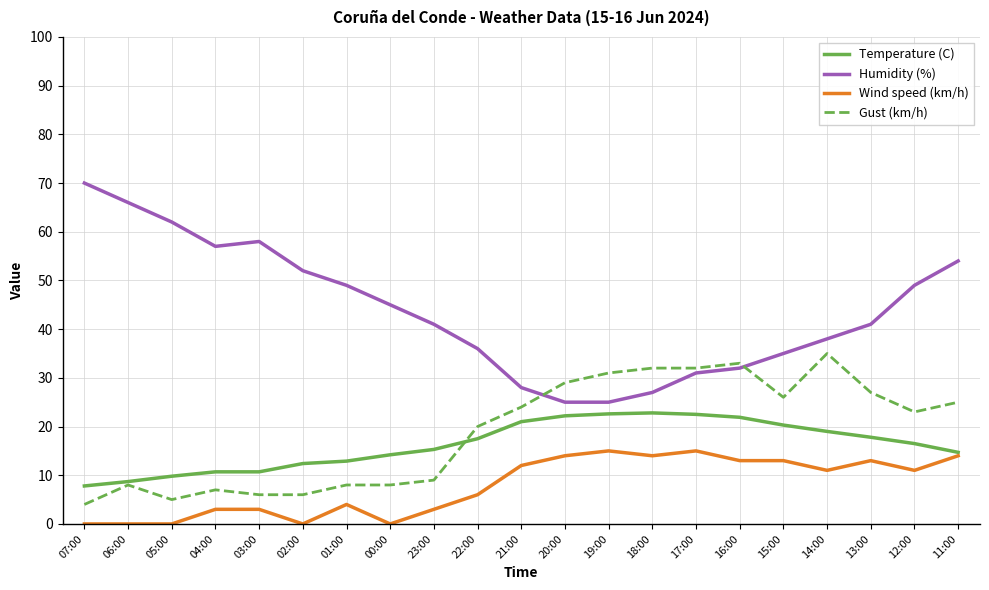

Where does the Temperature (C) series first go above 16?

22:00